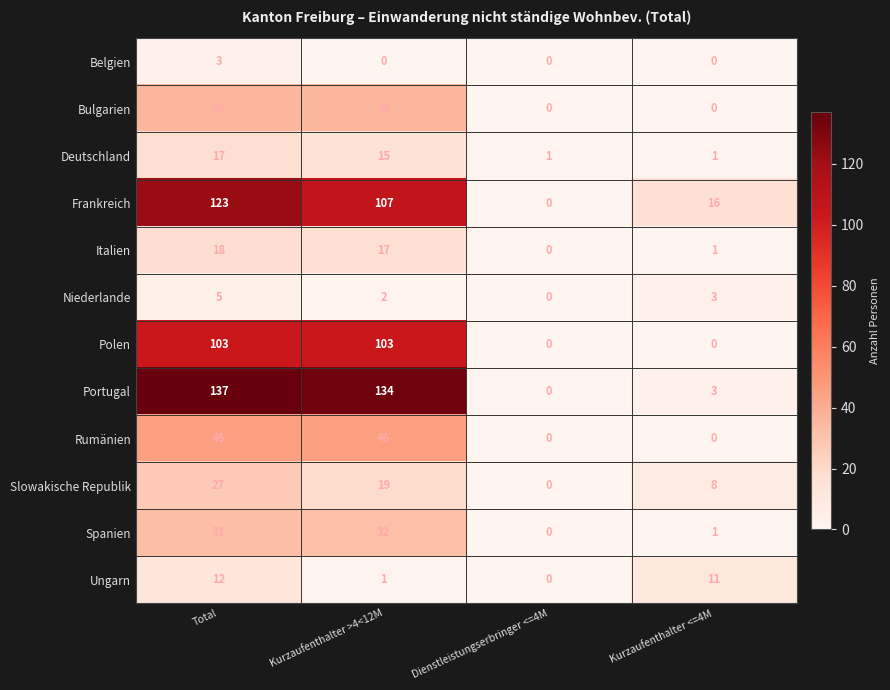

Count the Belgien values in the range 0 to 3.

4